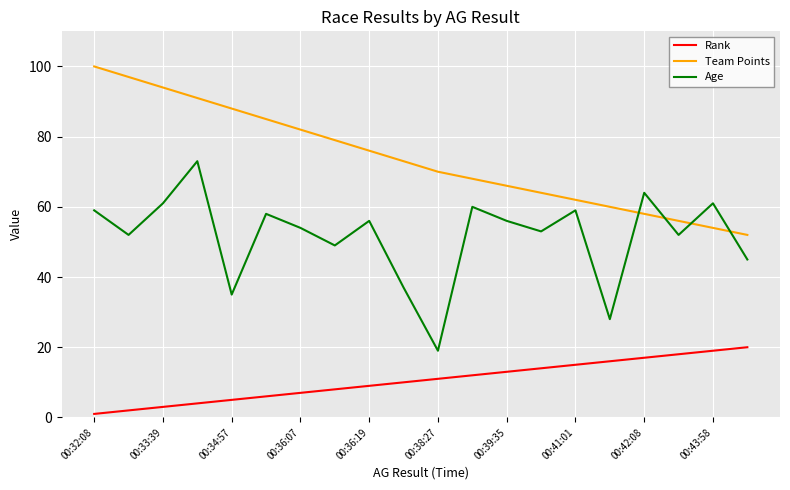

What is the maximum value shown in the chart?

100